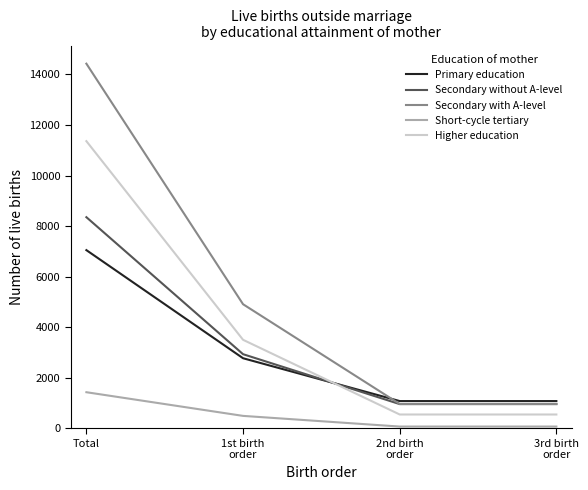

What is the smallest value displayed?

74